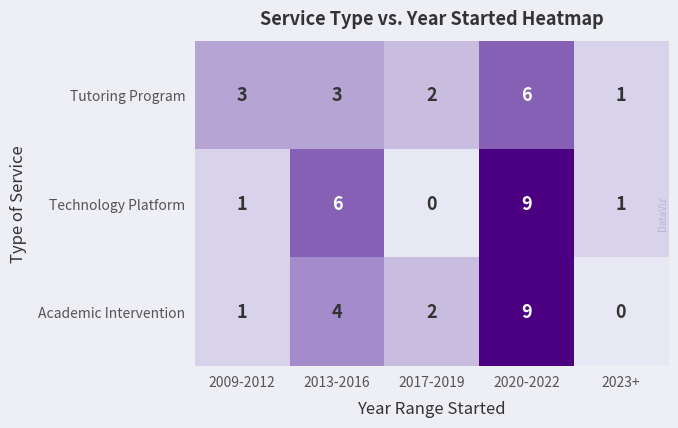

Count the Tutoring Program values in the range 2 to 3.

3